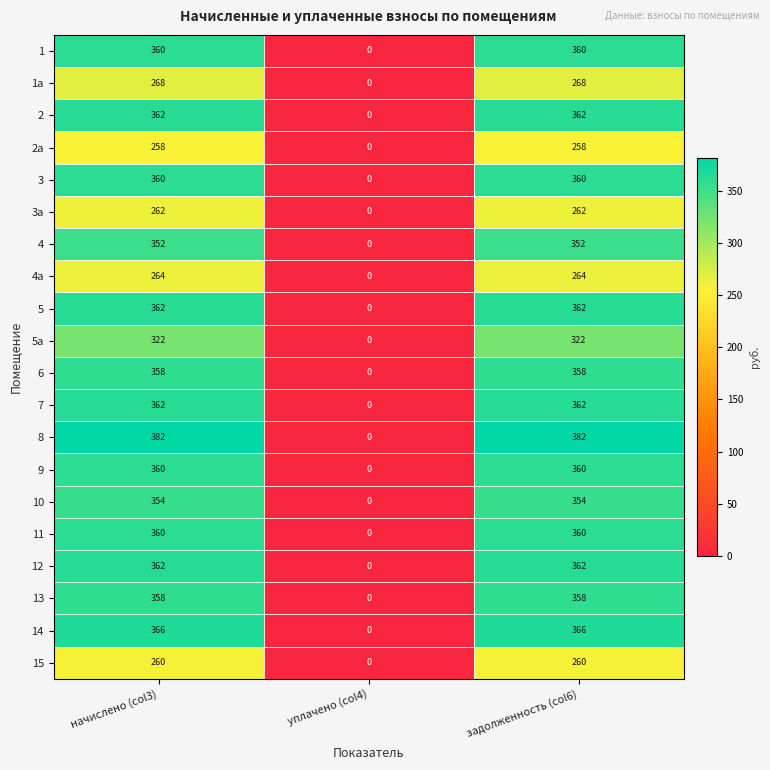

What is the sum of the 2a values at начислено (col3) and уплачено (col4)?

258